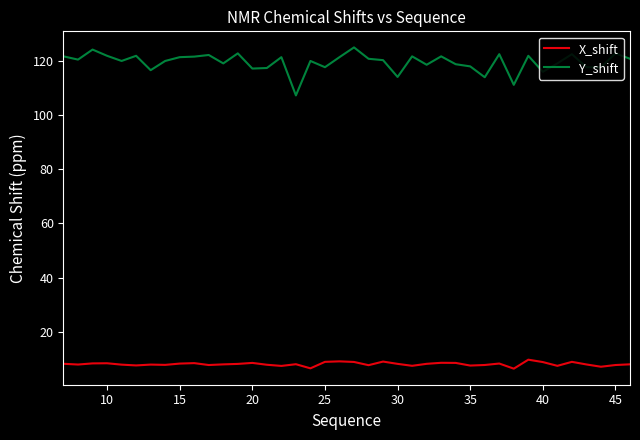

True or false: X_shift and Y_shift intersect in this chart.

False